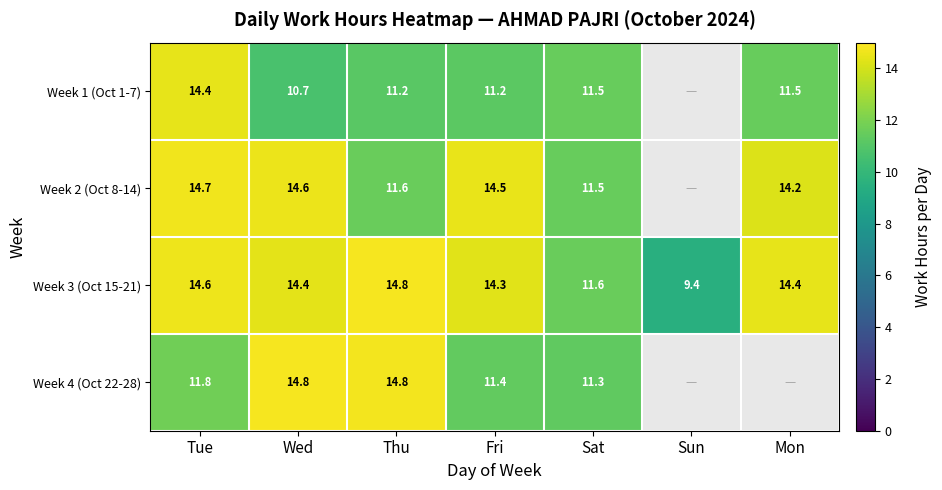

What is the spread (max minus min) of values at Sat?

0.3